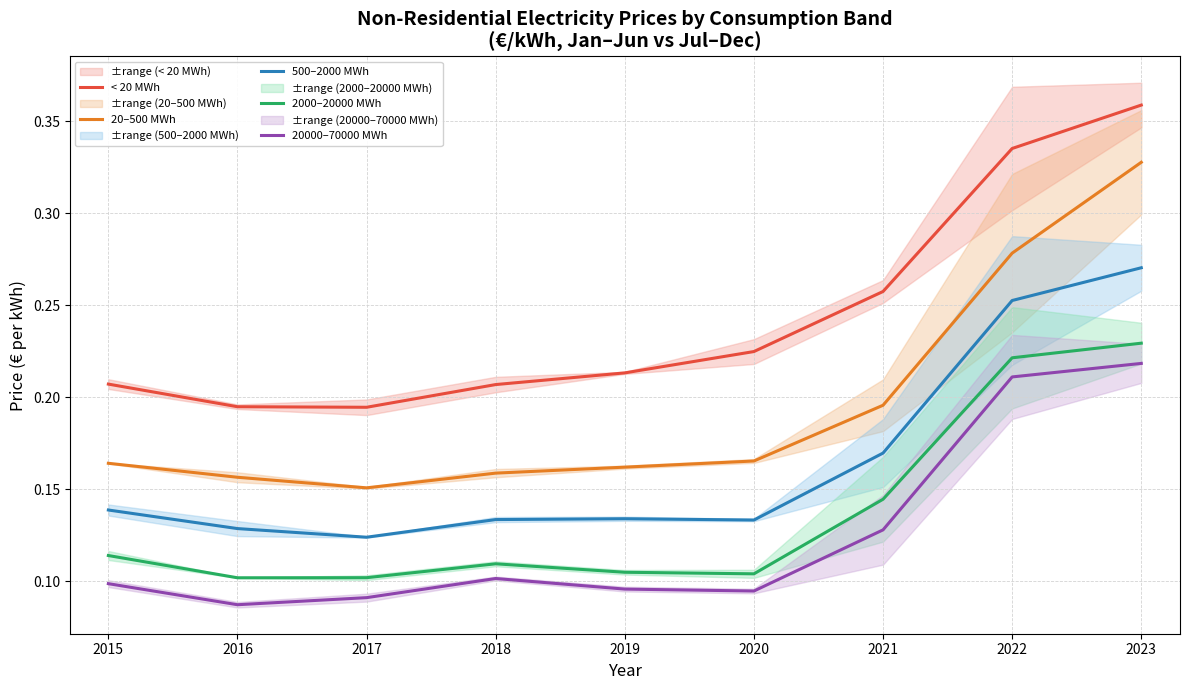

True or false: < 20 MWh has more than 1 interior local peaks.

False